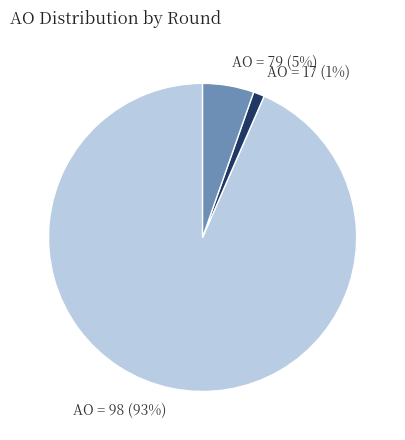

The AO = 17 (1%) slice represents 11% of the pie. True or false?

False